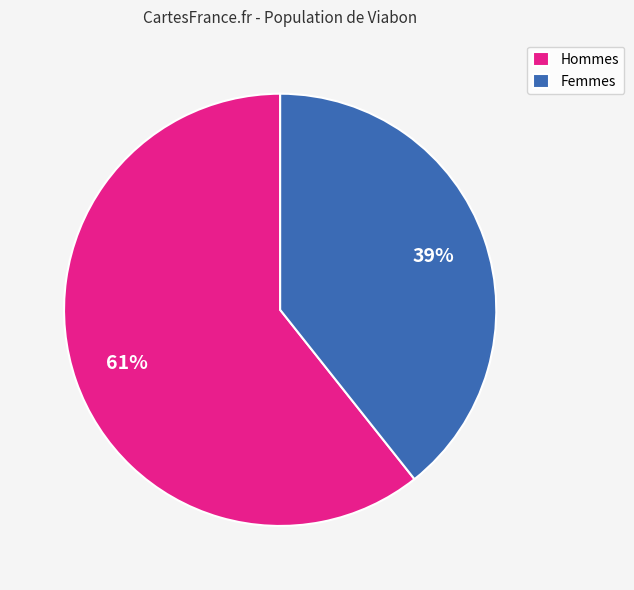

Count the number of slices in the pie.

2